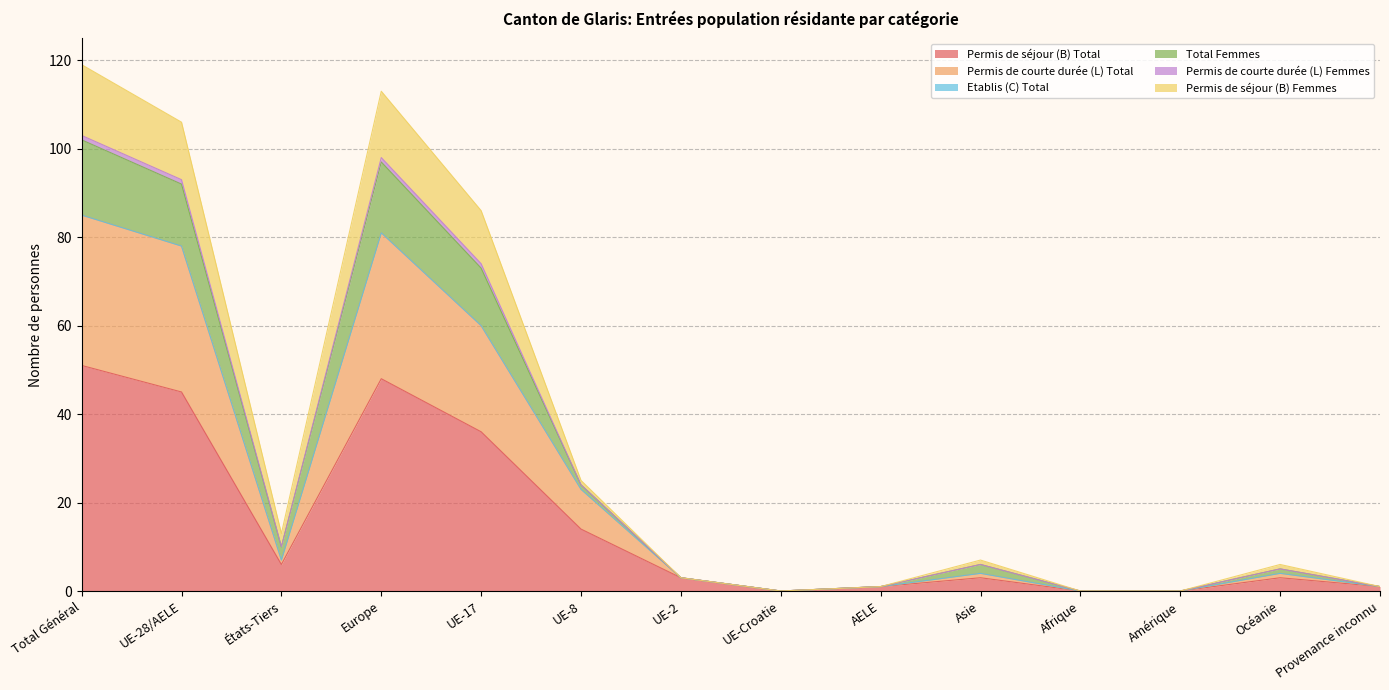

How many interior local valleys does the Total Femmes series have?

2